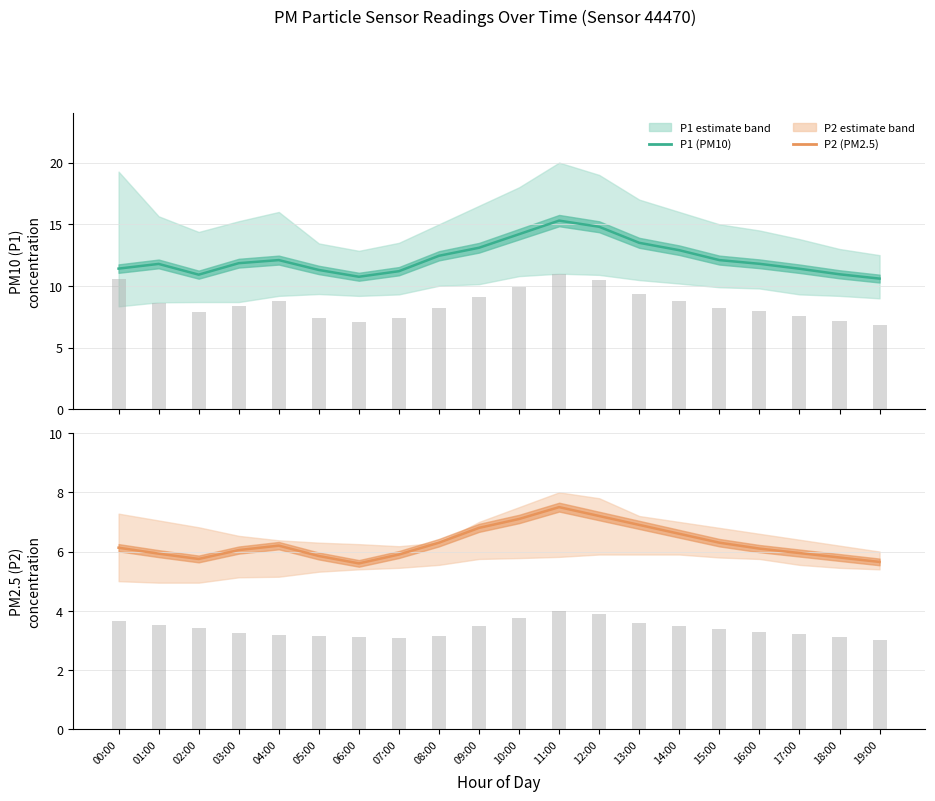

Which has a higher value, 07:00 or 16:00?

16:00